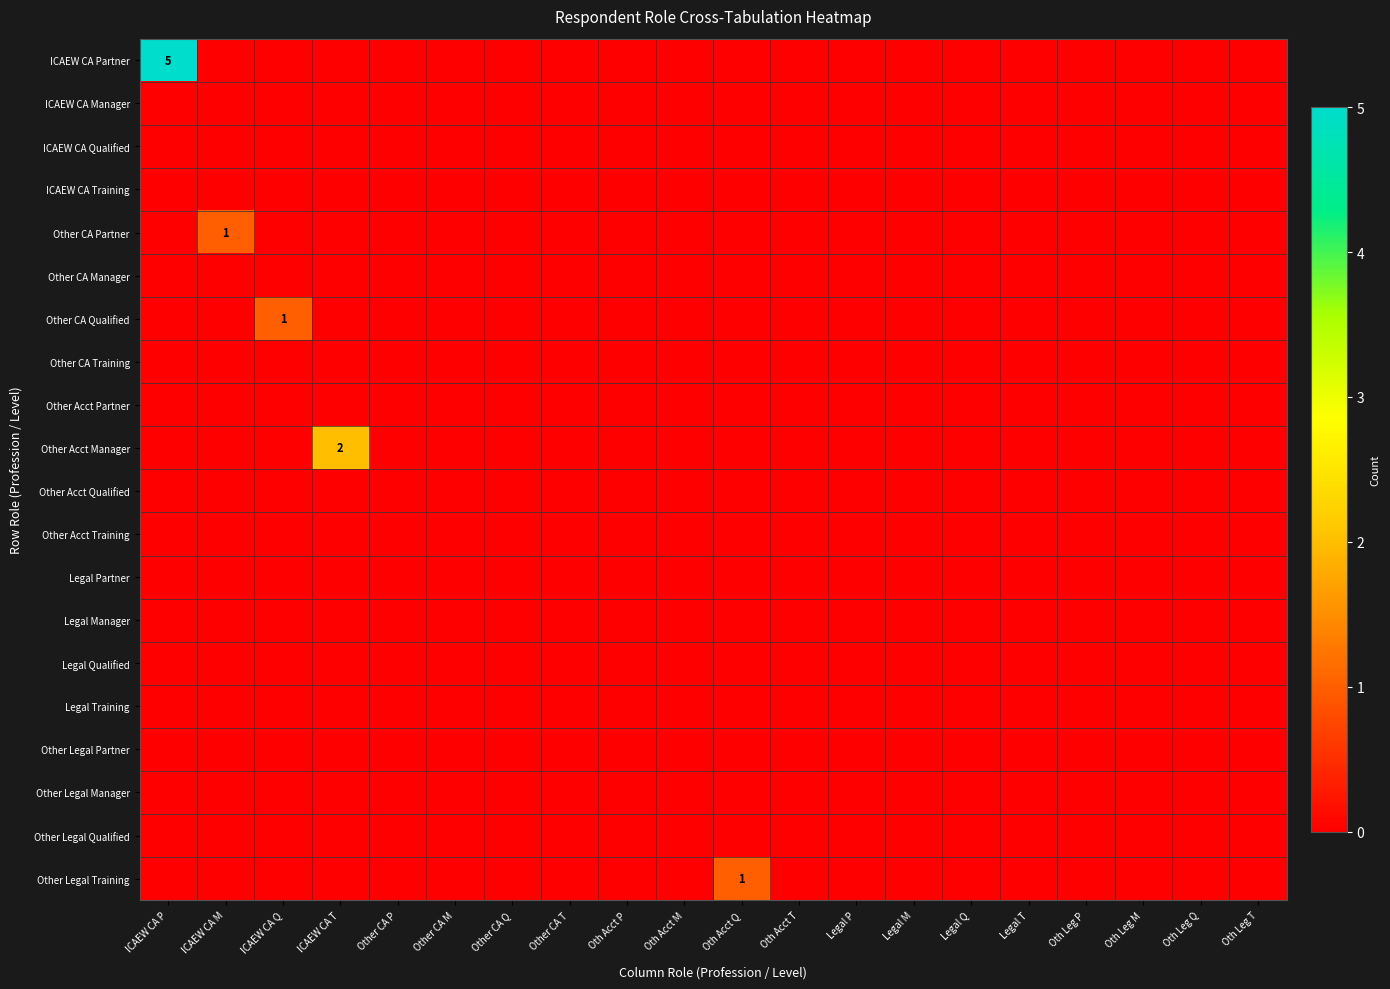

How many data points does each series have?

20